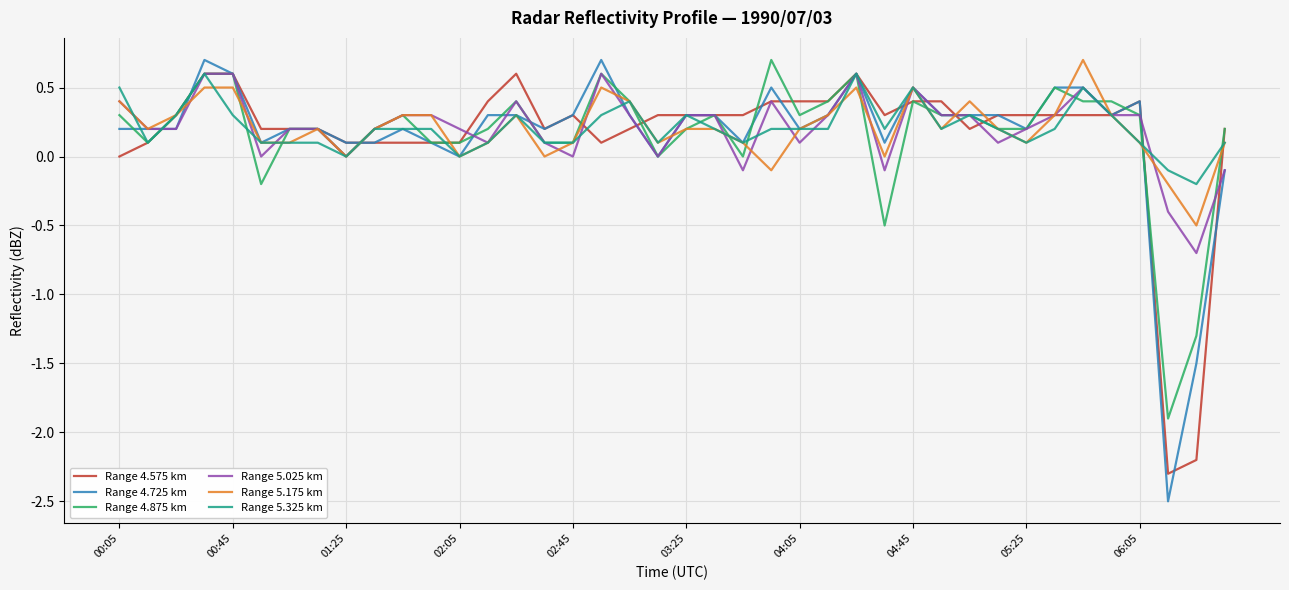

True or false: Range 4.575 km and Range 5.025 km cross at least once.

True